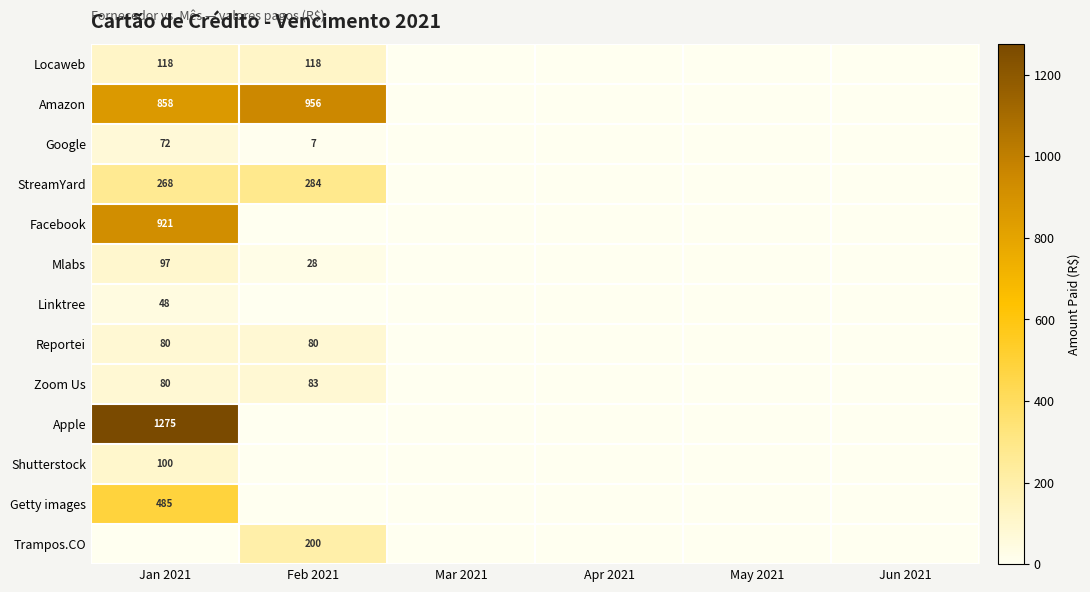

Is it true that Locaweb equals 118 at Feb 2021?

True